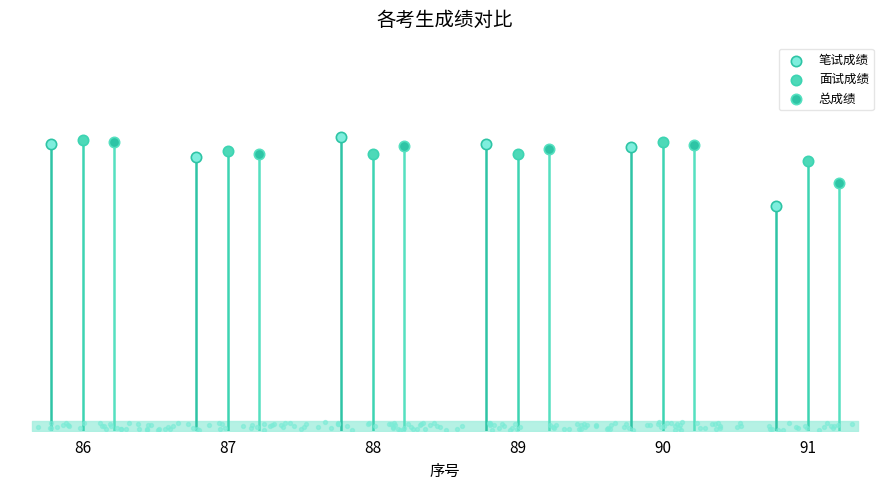

Which series has the largest Y range (max minus min)?

笔试成绩